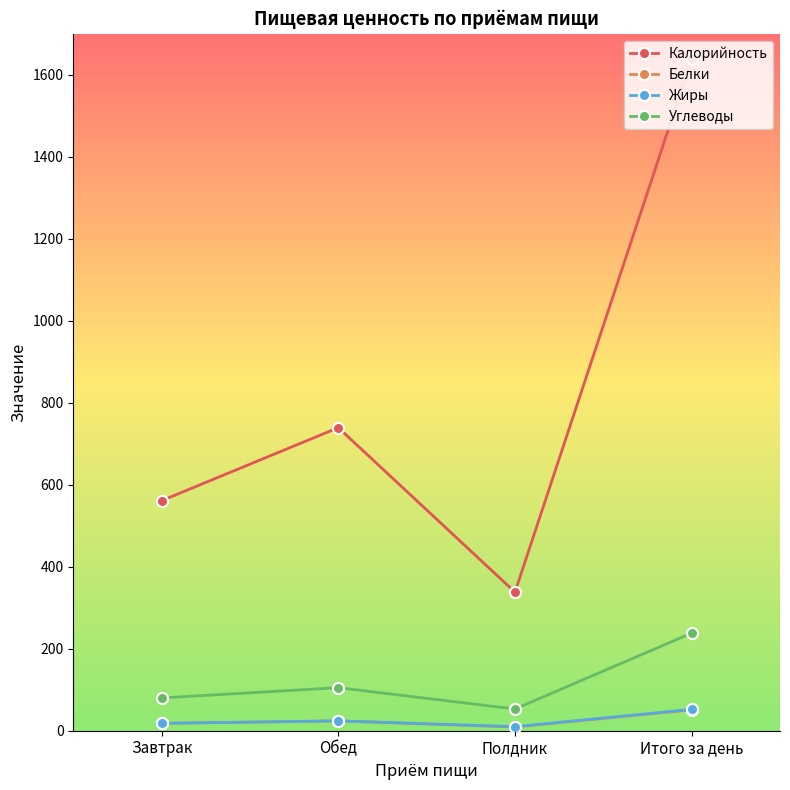

How many data points does each series have?

4